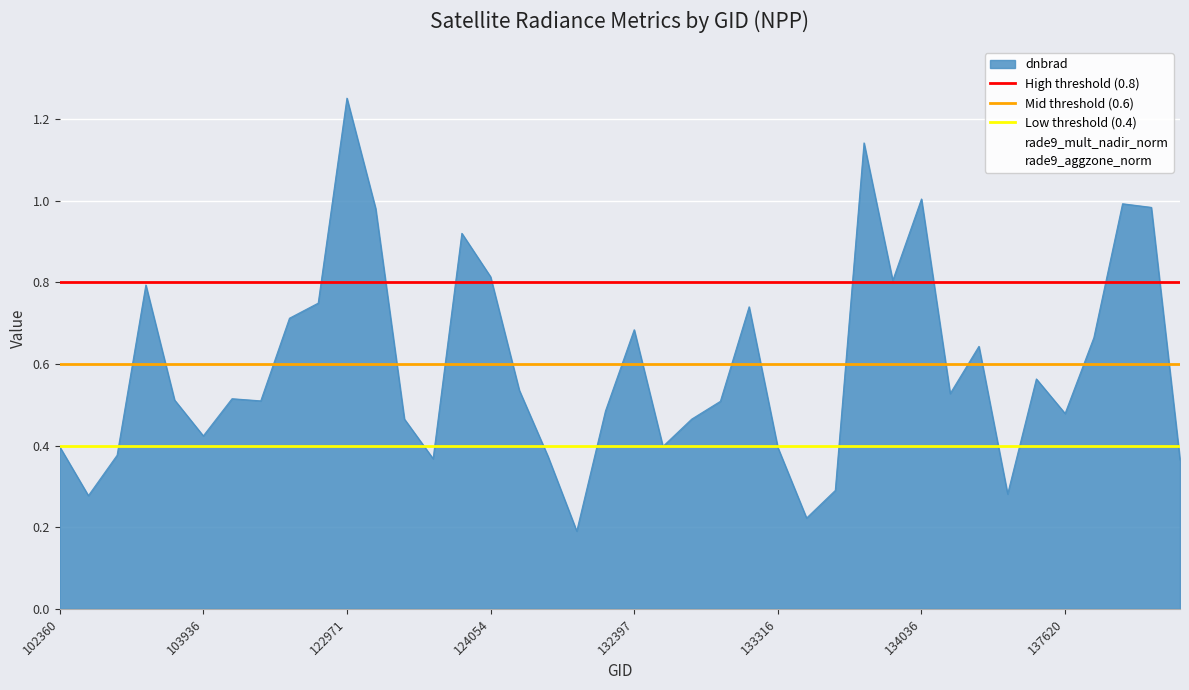

At which label does dnbrad reach its peak?

122971